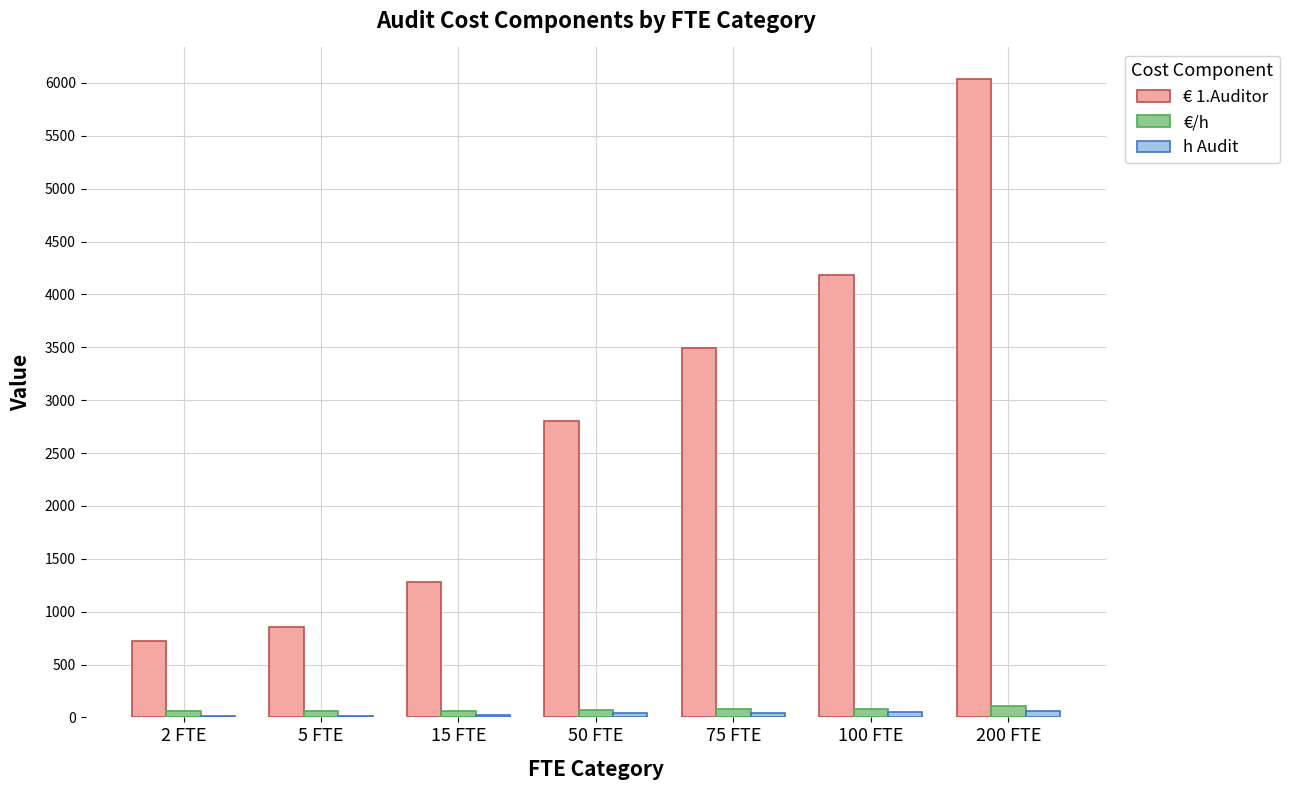

Which series has the largest total across all categories?

€ 1.Auditor